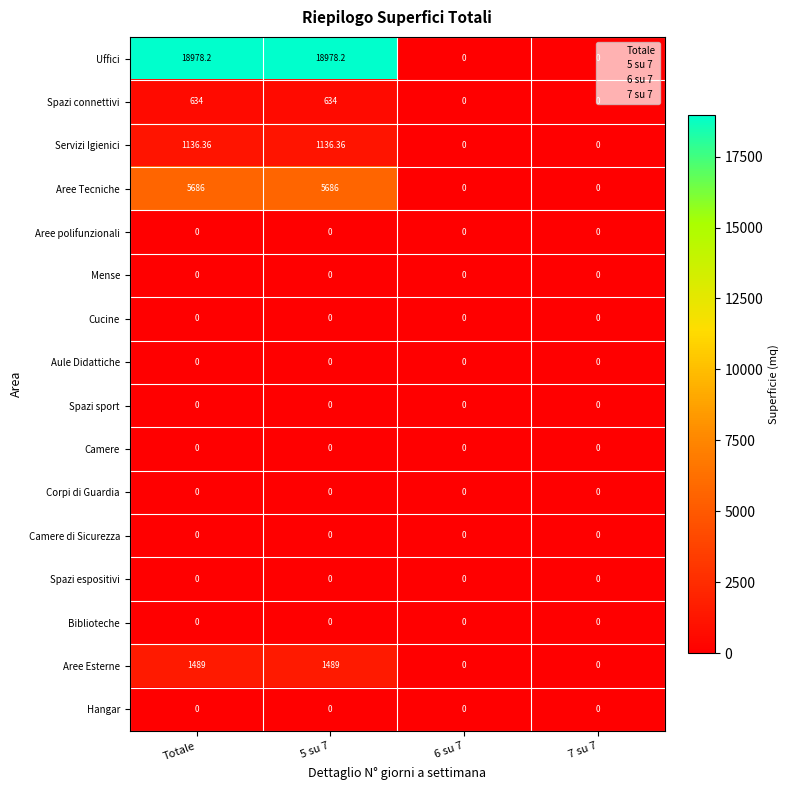

Which series has the widest spread of values?

Uffici